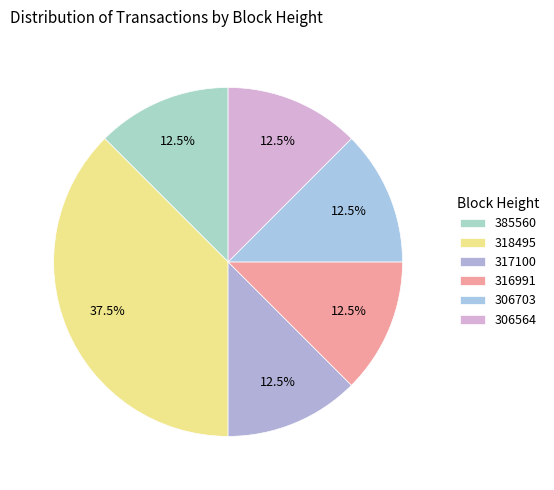

How many segments does this pie chart have?

6